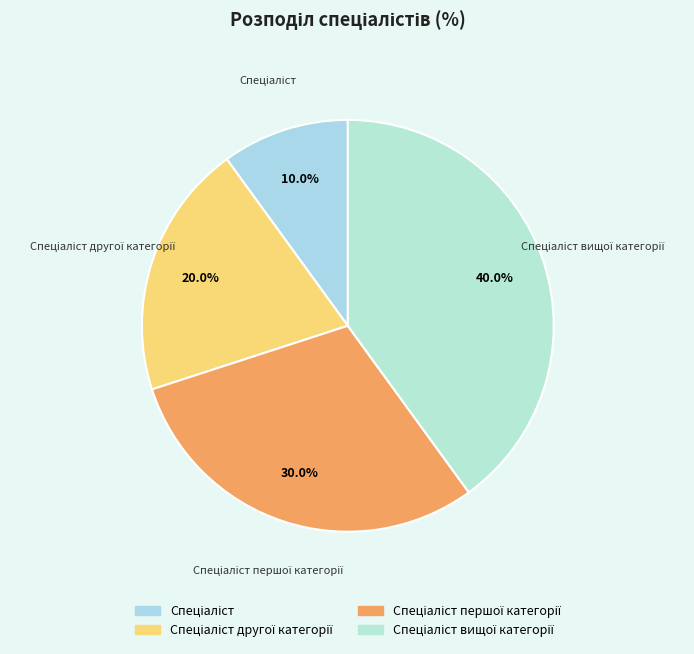

Is there any slice that represents more than half of the pie?

No